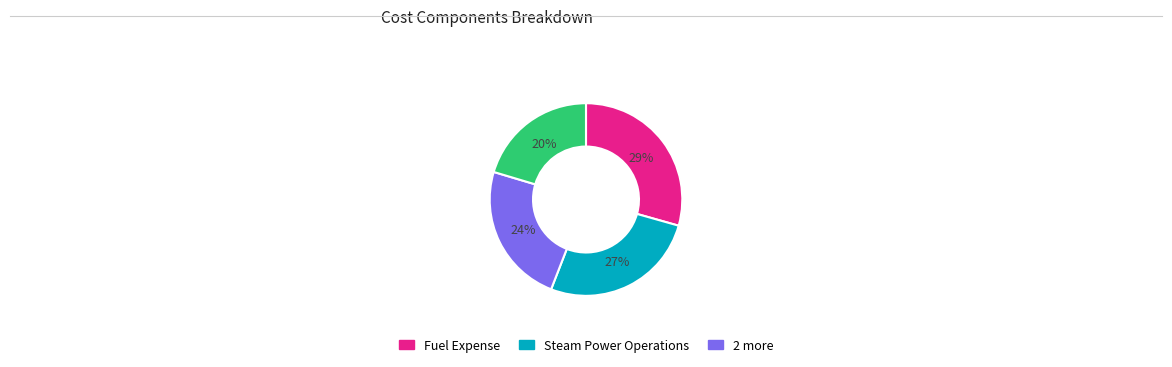

Is there a majority slice in this chart?

No